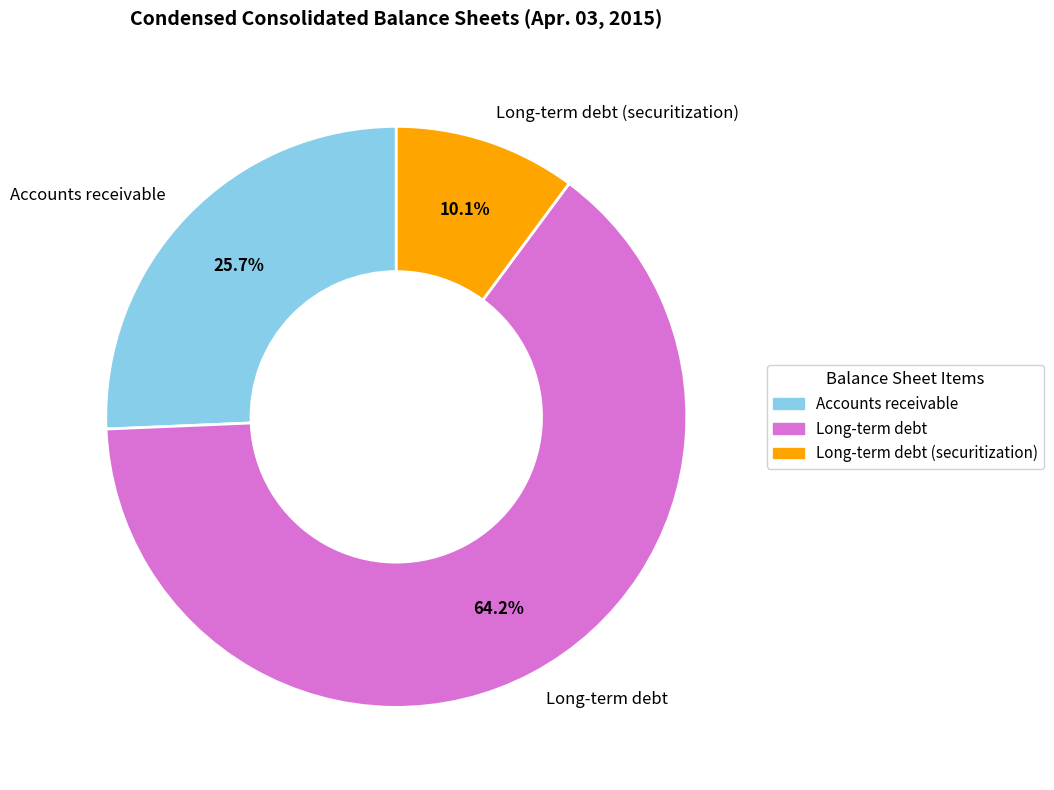

What is the largest slice in the pie chart?

Long-term debt